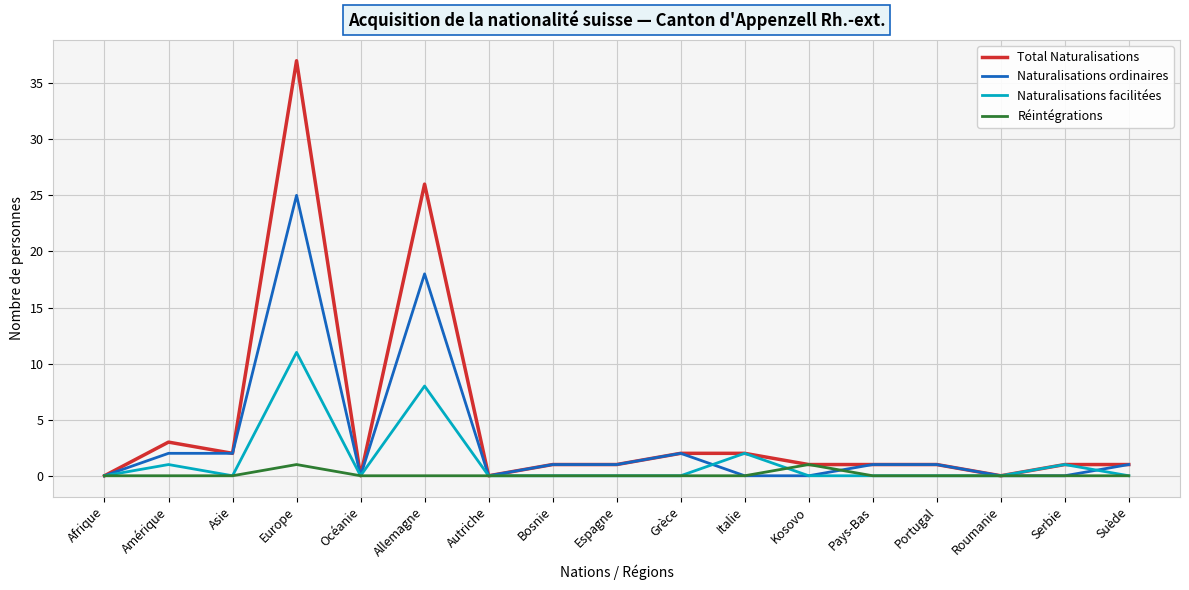

After their last crossing, which series has the higher values: Naturalisations ordinaires or Réintégrations?

Naturalisations ordinaires